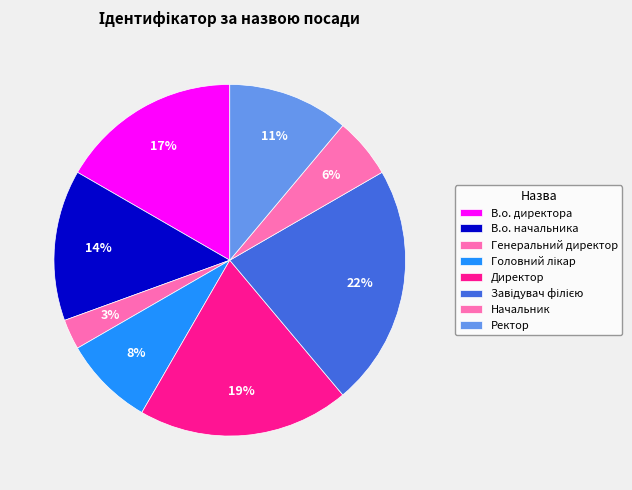

To the nearest percent, what is the difference between the largest and smallest slice percentages?

19%